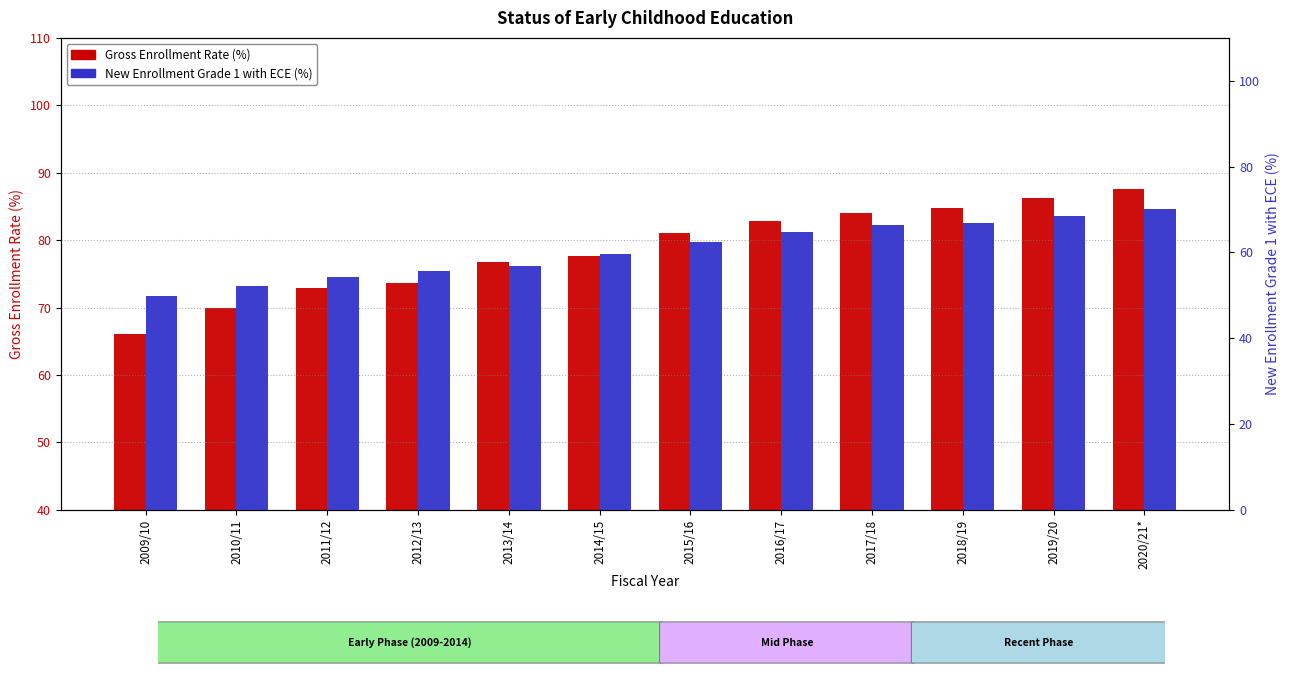

What is the sum of the New Enrollment Grade 1 with ECE (%) values at 2018/19 and 2011/12?

121.2